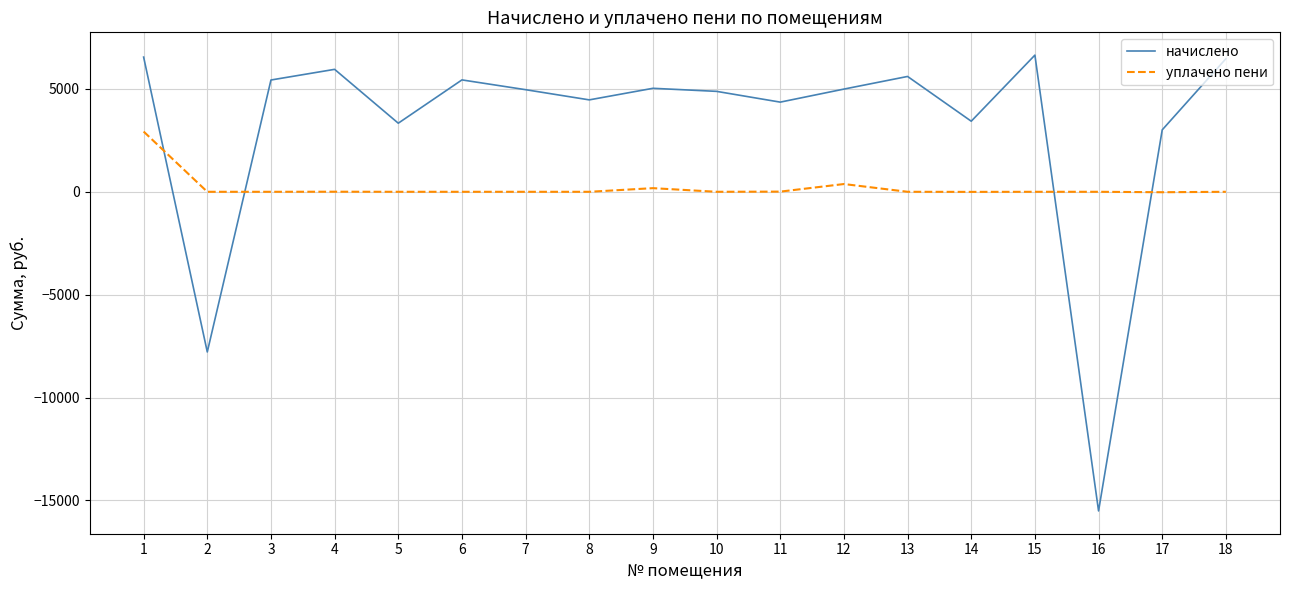

What is the maximum value shown in the chart?

6643.2